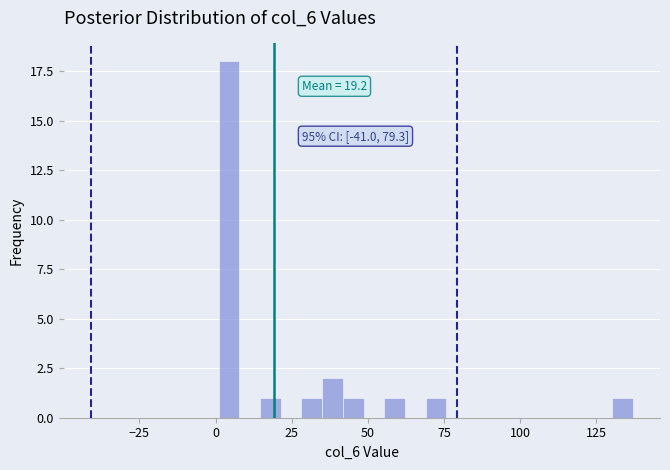

Read against the x-axis, roughly where is the centre of the tallest bar?

5